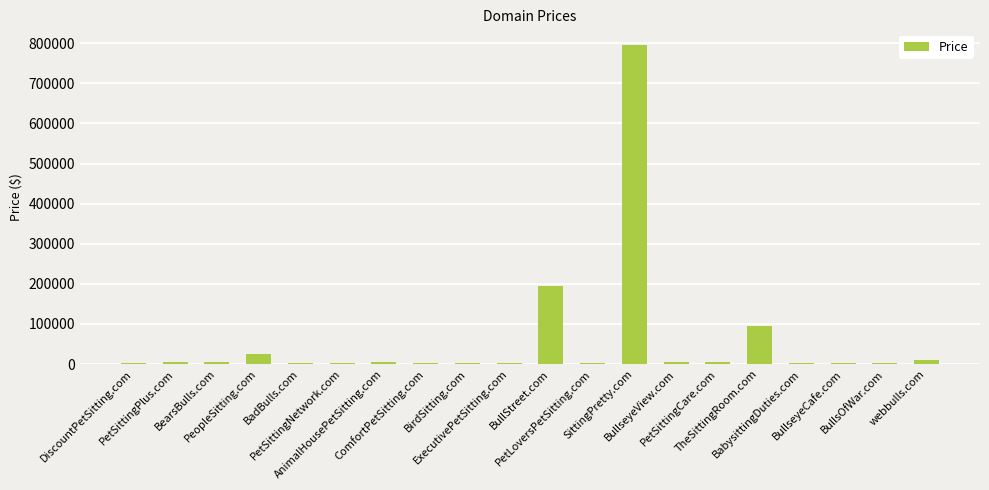

What is the greatest value displayed?

794888